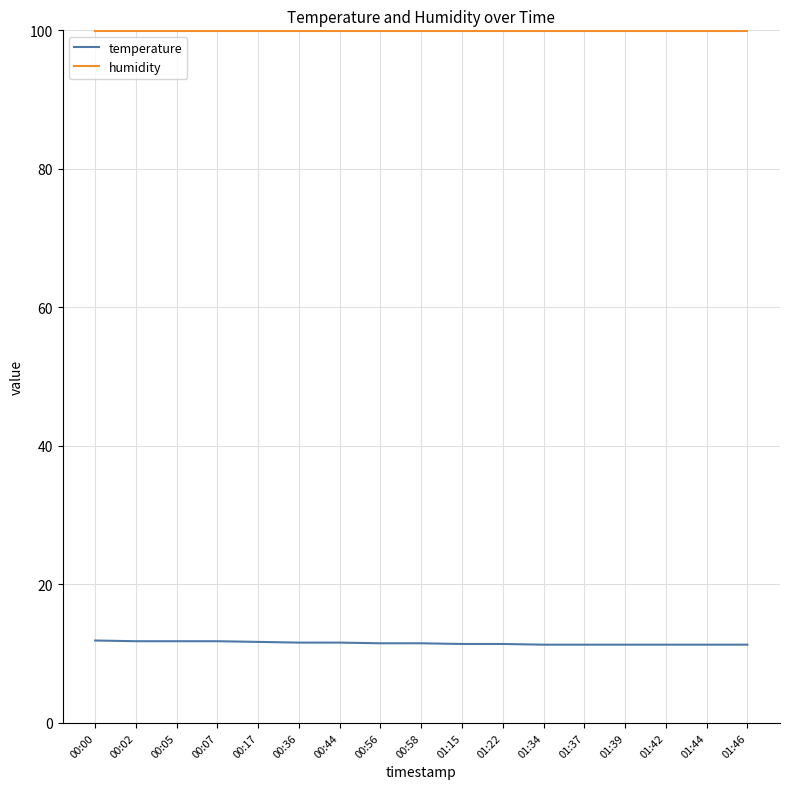

Is it true that temperature equals 11.3 at 01:42?

True